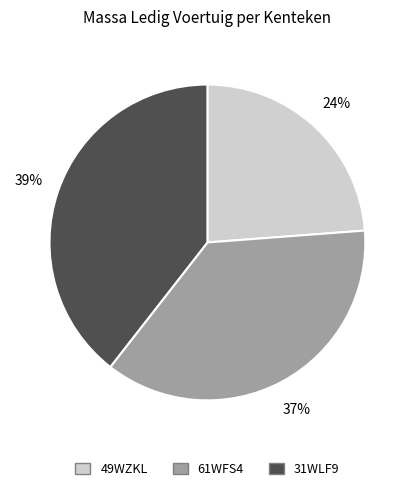

What is the largest slice in the pie chart?

31WLF9